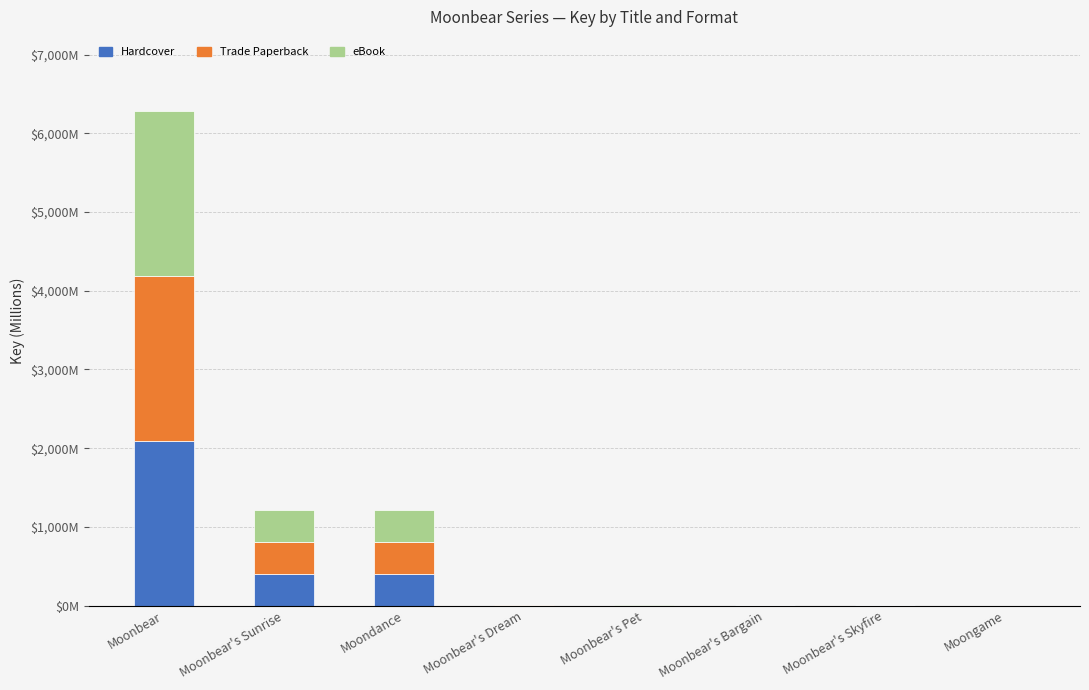

What is the difference between the maximum and minimum values in the eBook series?

2094.1